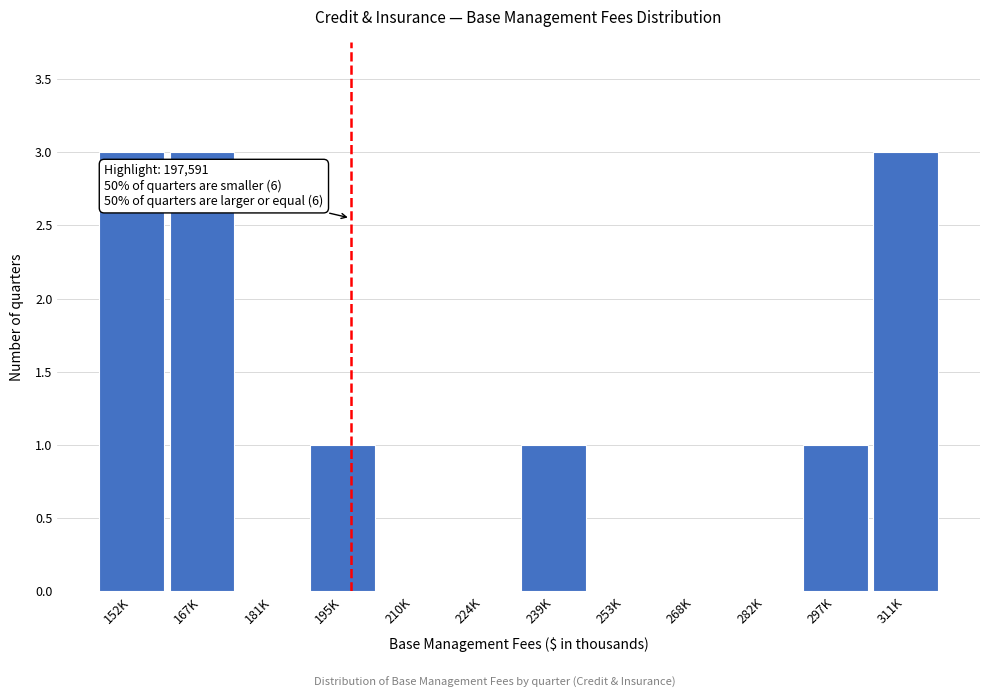

Reading left to right, extract all data points from this chart.

152K=3	167K=3	181K=0	195K=1	210K=0	224K=0	239K=1	253K=0	268K=0	282K=0	297K=1	311K=3